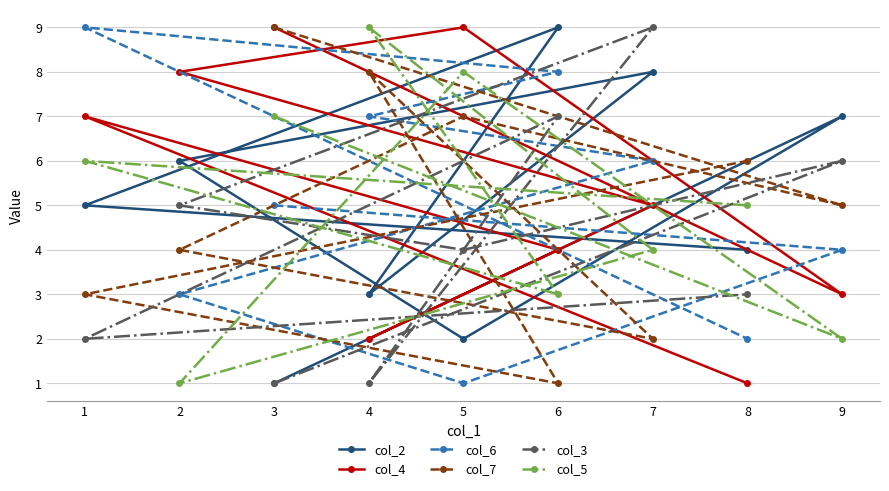

At 2, list the series in order from largest to smallest.

col_4, col_2, col_3, col_7, col_6, col_5